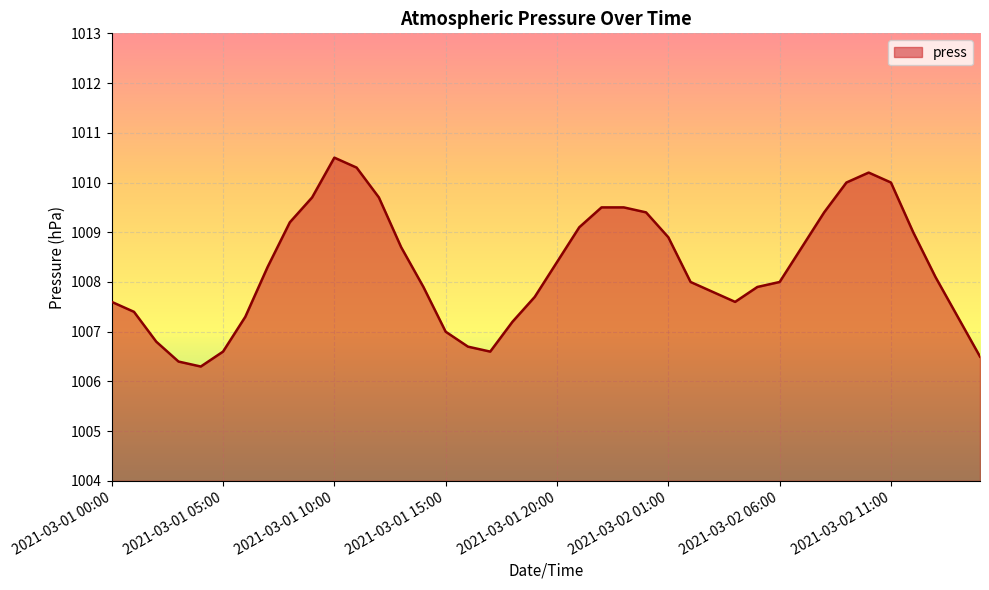

What is the difference between the maximum and minimum values?

4.2